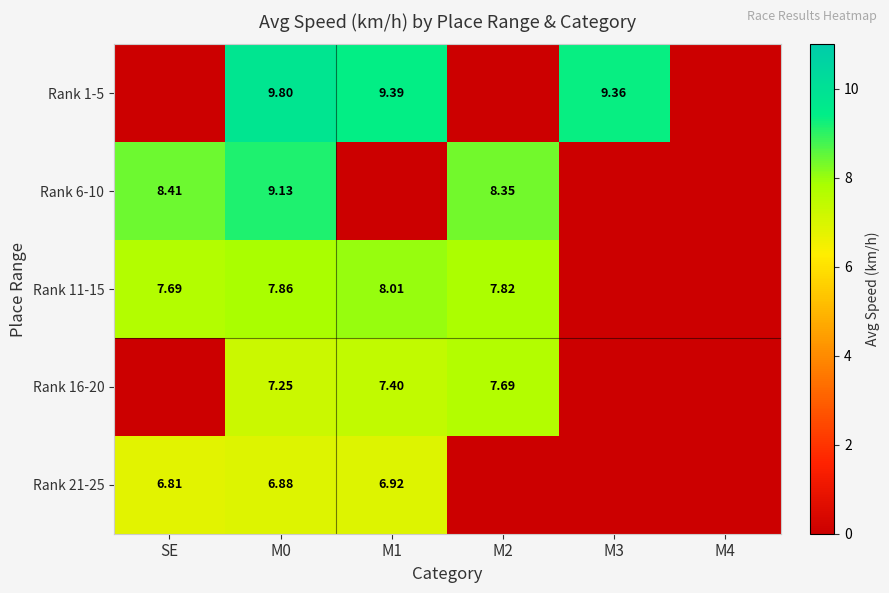

What is the sum of all Rank 6-10 values?

25.9